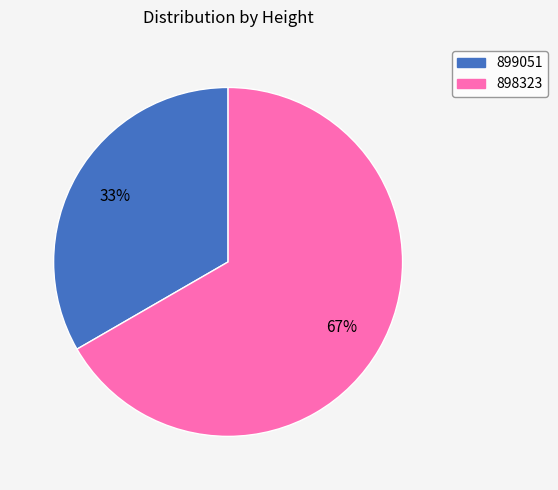

What percentage is the 898323 slice, to the nearest percent?

67%